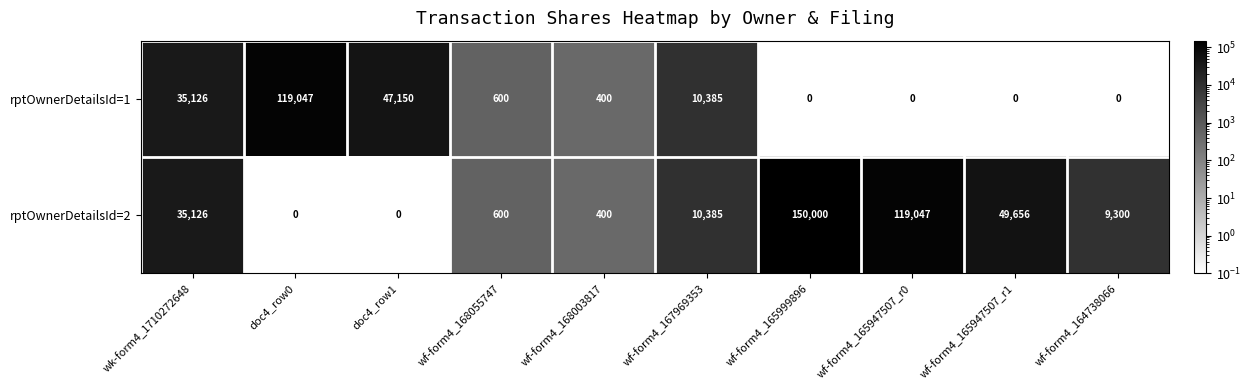

List the series in order of their peak value, lowest first.

rptOwnerDetailsId=1, rptOwnerDetailsId=2